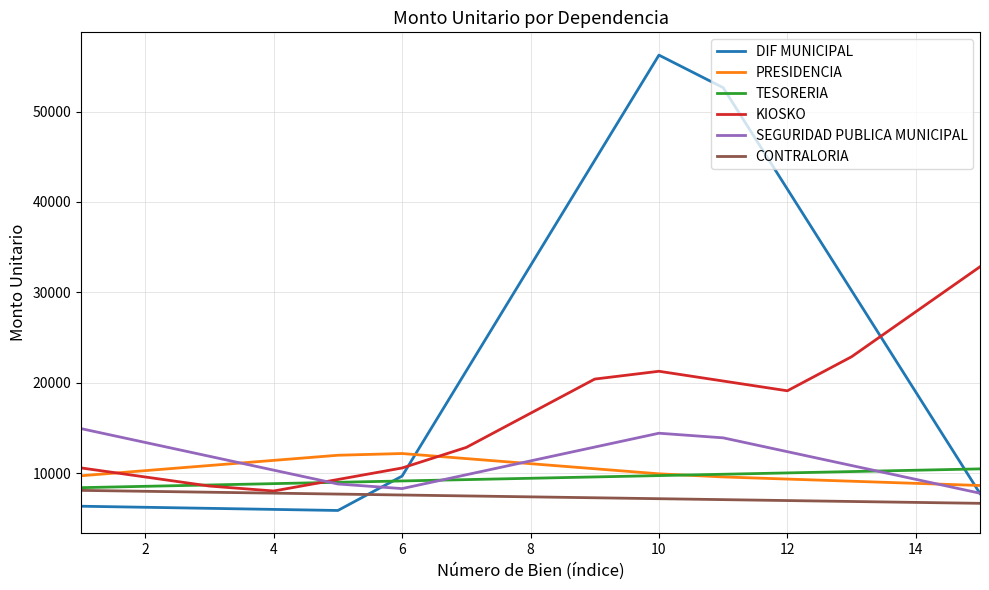

Which series has the largest total across all categories?

DIF MUNICIPAL